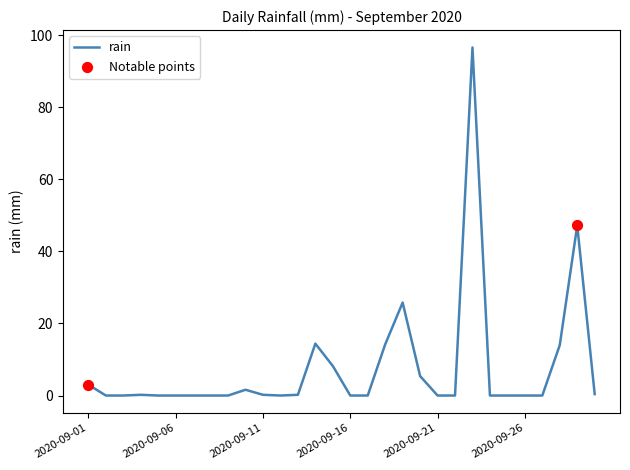

What is the difference between the maximum and minimum values?

96.6